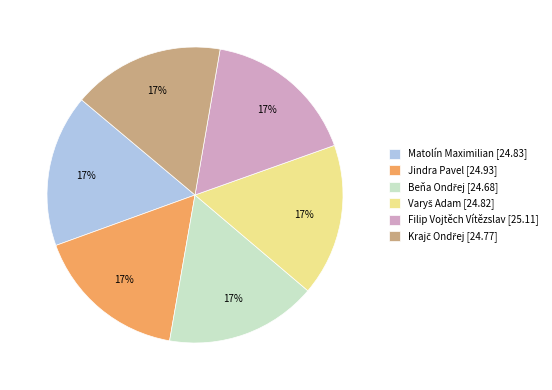

Is there any slice that represents more than half of the pie?

No